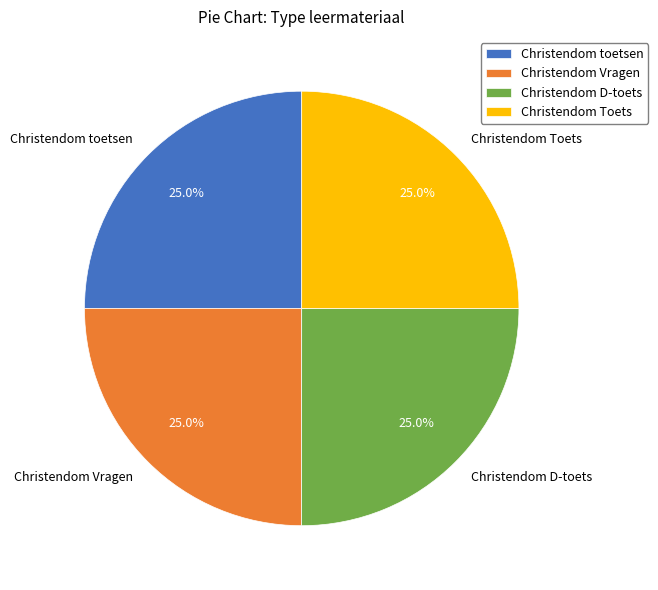

Combined, what portion of the pie is Christendom toetsen and Christendom Toets?

50.0%